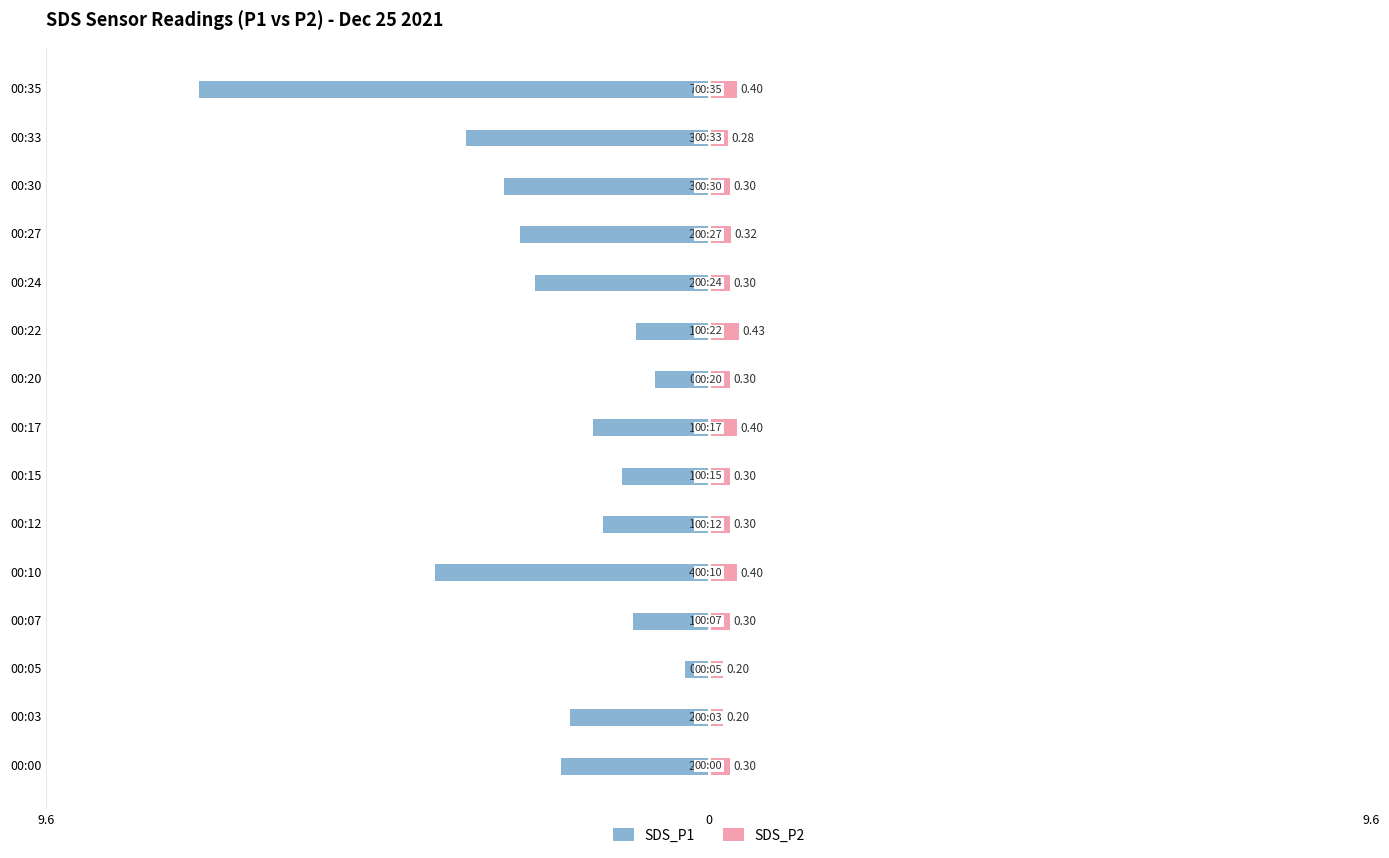

Are the bars horizontal?

Yes